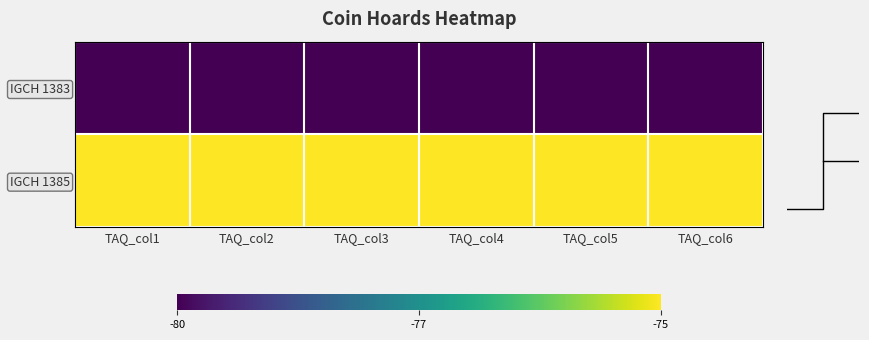

Reading left to right, extract all data points from this chart.

IGCH 1383: TAQ_col1=-80	TAQ_col2=-80	TAQ_col3=-80	TAQ_col4=-80	TAQ_col5=-80	TAQ_col6=-80
IGCH 1385: TAQ_col1=-75	TAQ_col2=-75	TAQ_col3=-75	TAQ_col4=-75	TAQ_col5=-75	TAQ_col6=-75